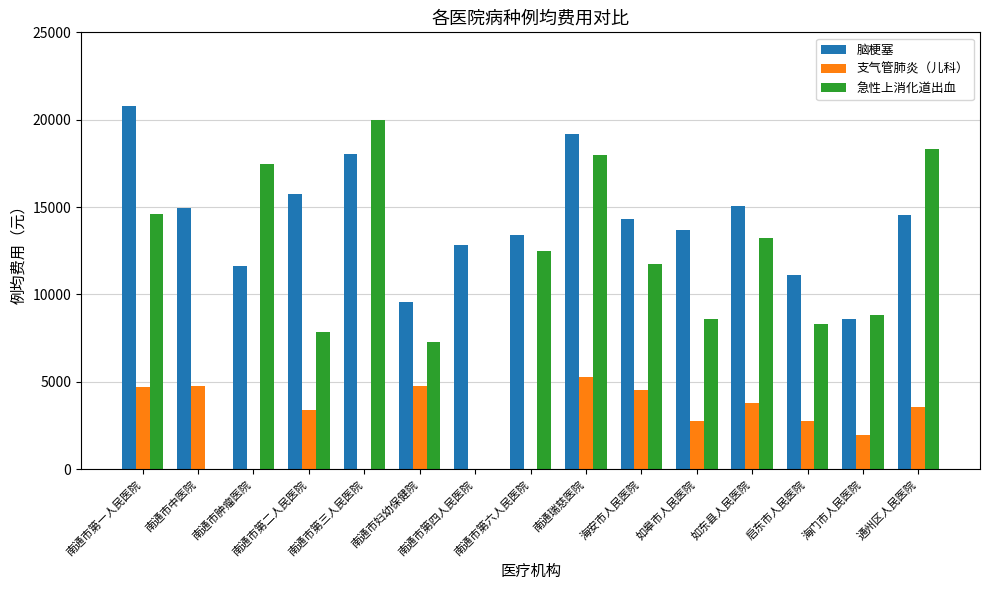

Is it true that 脑梗塞 equals 5447.0 at 南通市第四人民医院?

False